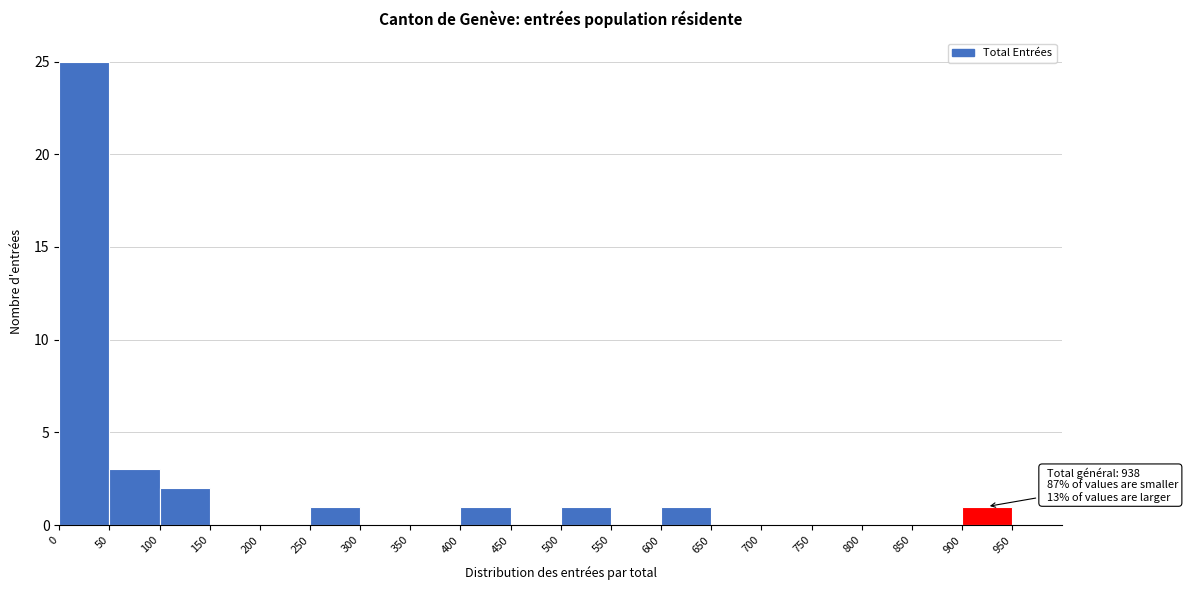

Over which range of the x-axis is the bar tallest?

0 to 50